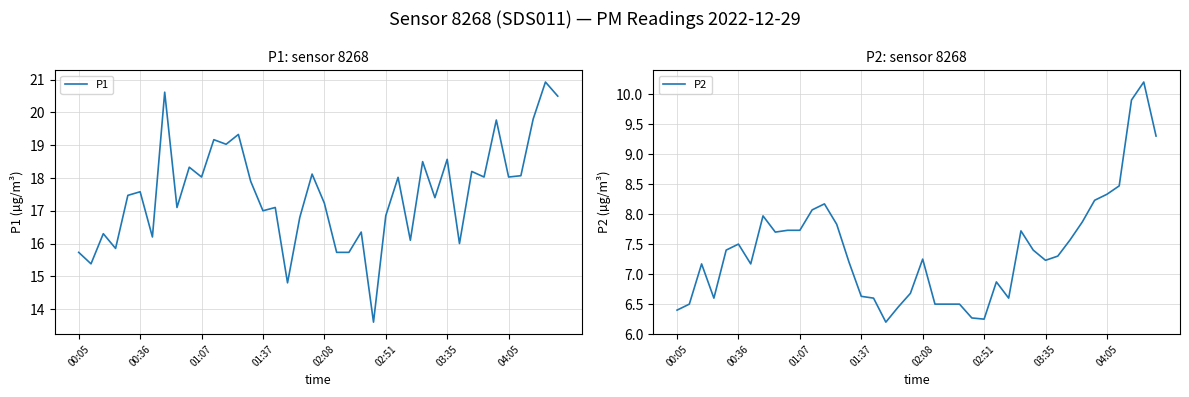

What is the minimum value shown in the chart?

6.2